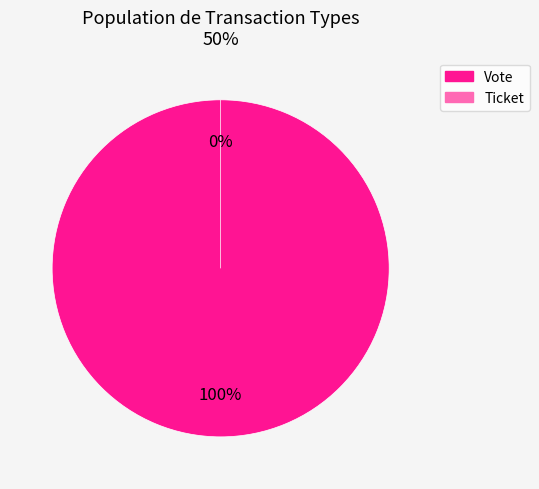

True or false: Vote (io_index=1) accounts for 99% of the total.

False